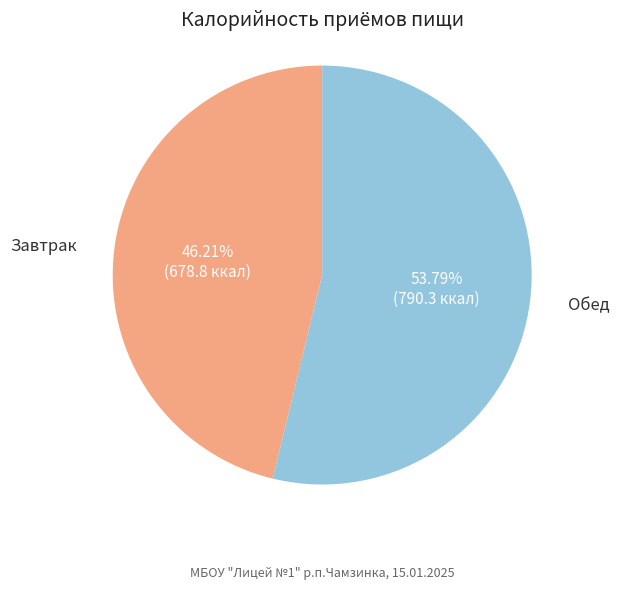

Is there any slice that represents more than half of the pie?

Yes